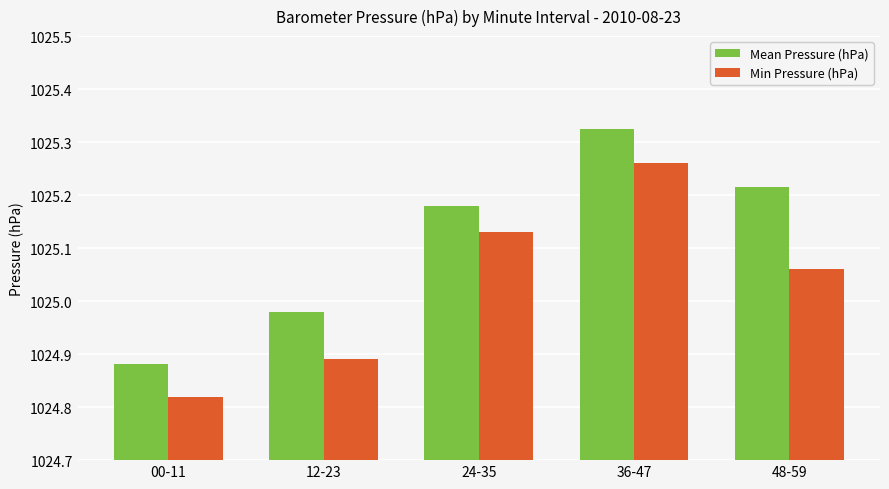

How many bars are there in each group?

2